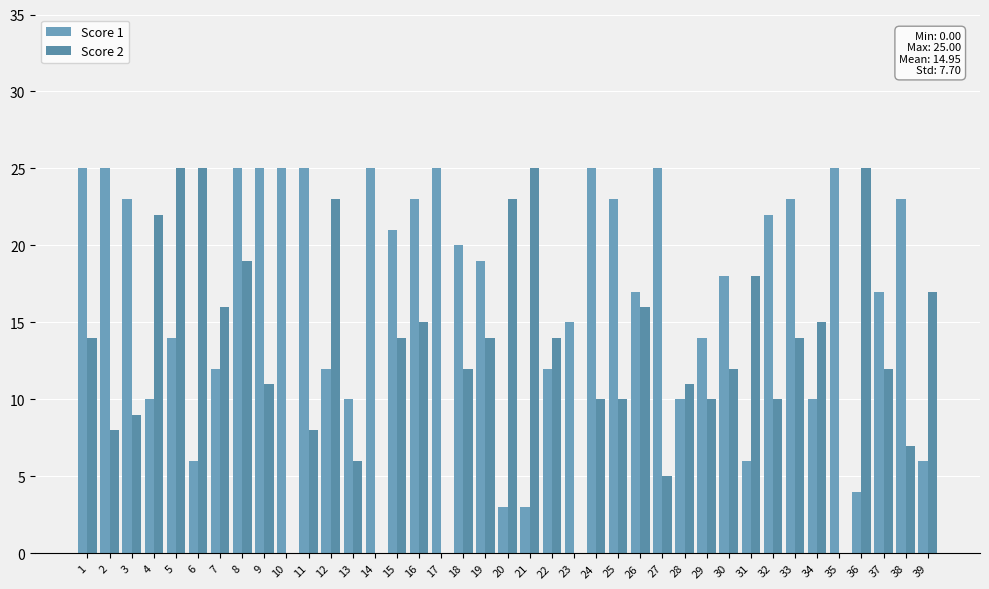

Reading right to left, what are all the values shown in this chart?

Score 1: 39=6	38=23	37=17	36=4	35=25	34=10	33=23	32=22	31=6	30=18	29=14	28=10	27=25	26=17	25=23	24=25	23=15	22=12	21=3	20=3	19=19	18=20	17=25	16=23	15=21	14=25	13=10	12=12	11=25	10=25	9=25	8=25	7=12	6=6	5=14	4=10	3=23	2=25	1=25
Score 2: 39=17	38=7	37=12	36=25	35=0	34=15	33=14	32=10	31=18	30=12	29=10	28=11	27=5	26=16	25=10	24=10	23=0	22=14	21=25	20=23	19=14	18=12	17=0	16=15	15=14	14=0	13=6	12=23	11=8	10=0	9=11	8=19	7=16	6=25	5=25	4=22	3=9	2=8	1=14